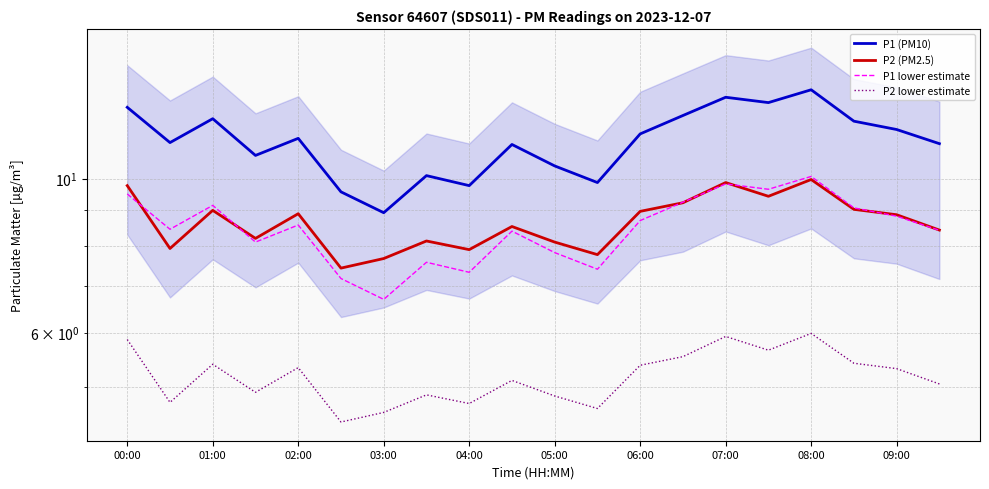

What is the smallest value displayed?

4.5